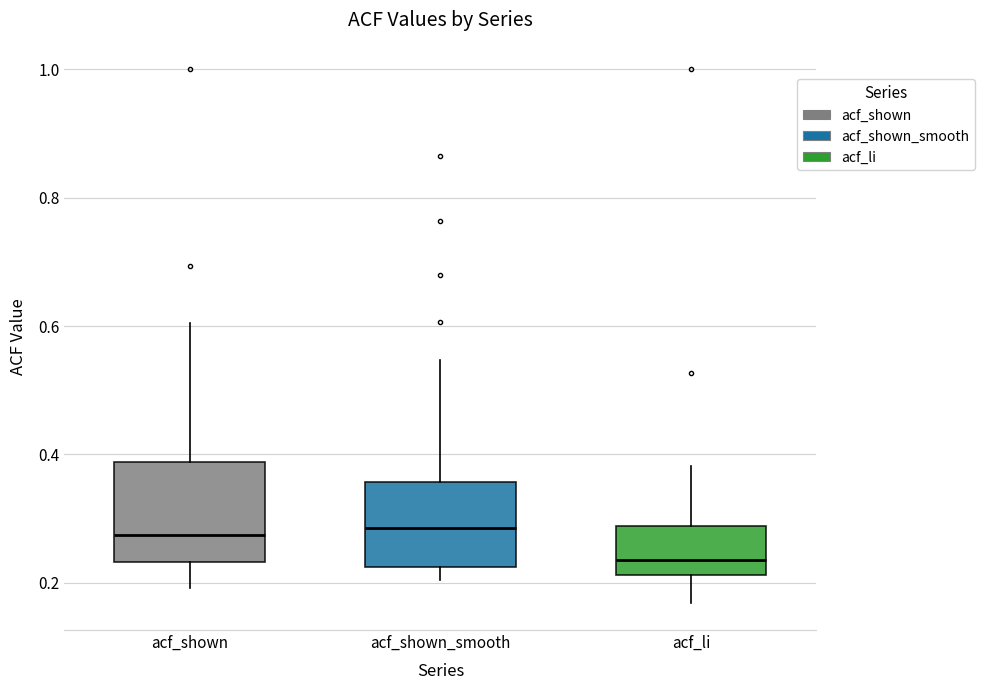

Which box's median line is the lowest?

acf_li